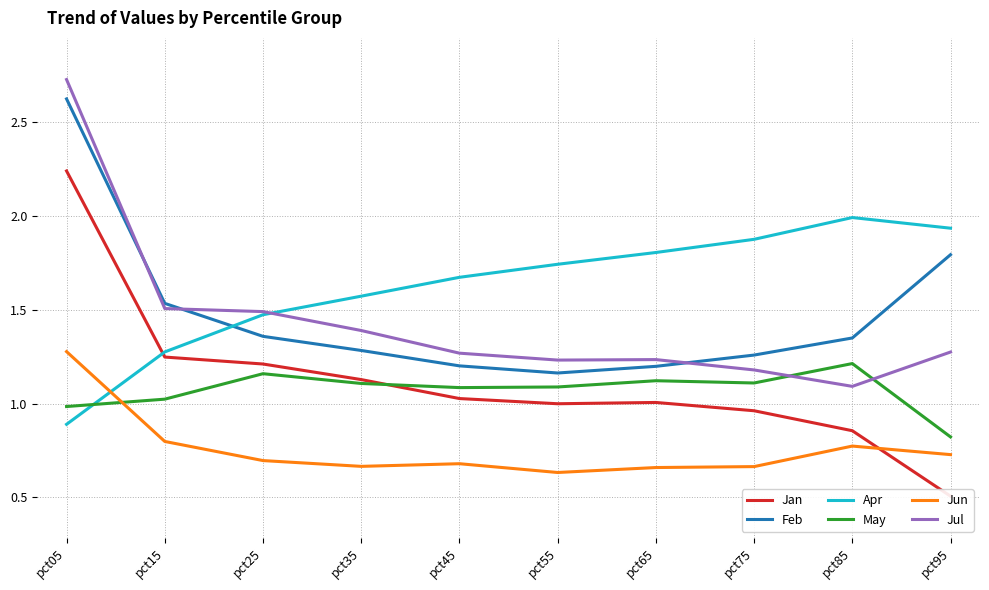

At how many categories does at least one series exceed 0?

10